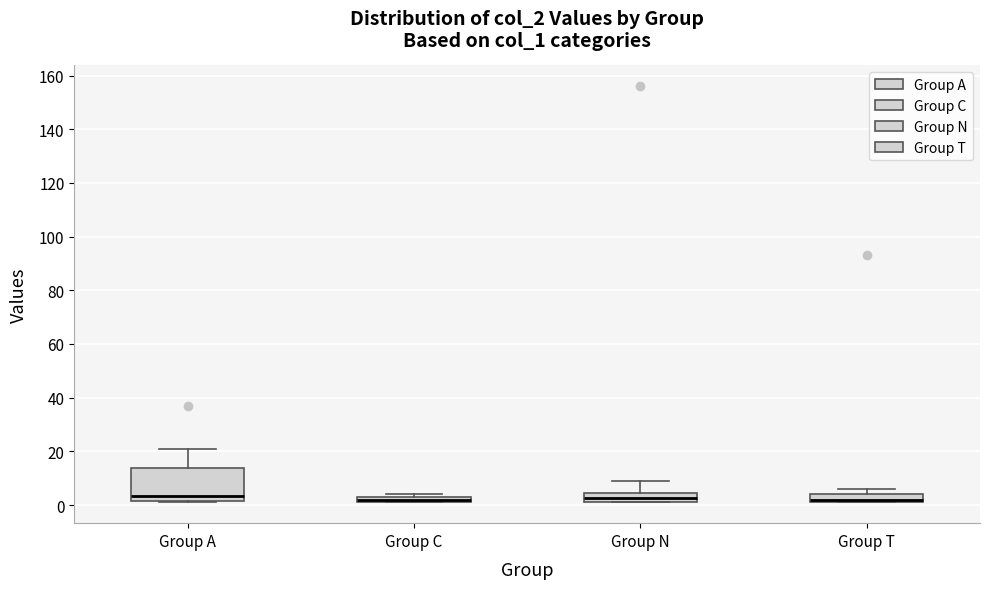

Comparing the boxes themselves (not the whiskers), which one is the tallest?

Group A